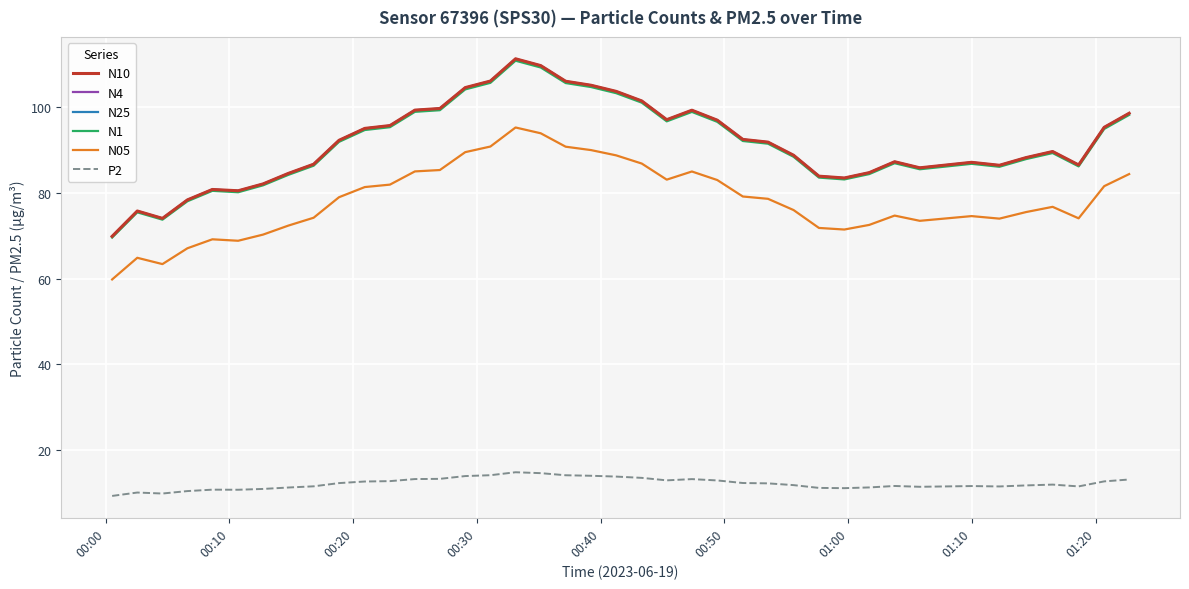

True or false: P2 and N25 cross at least once.

False